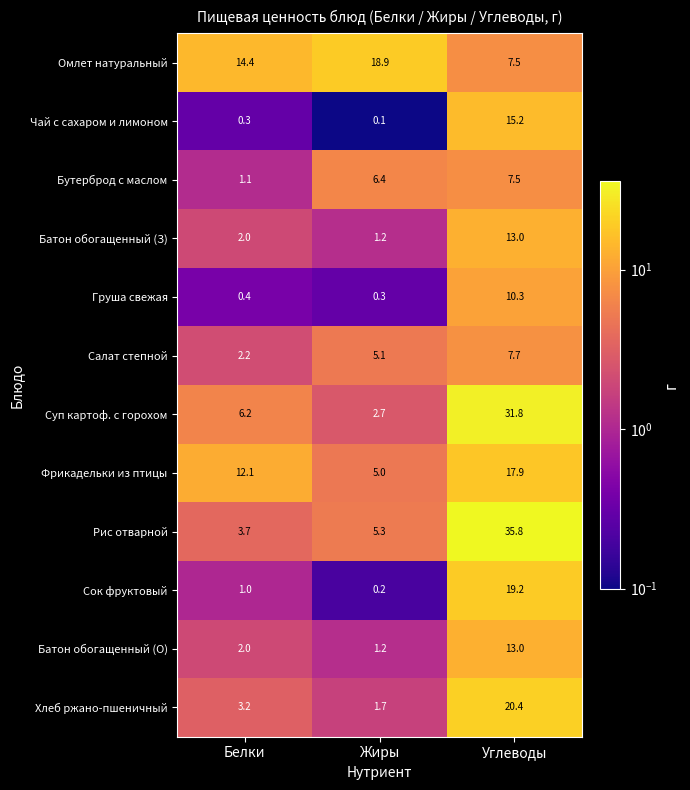

At how many categories does at least one series exceed 9?

3